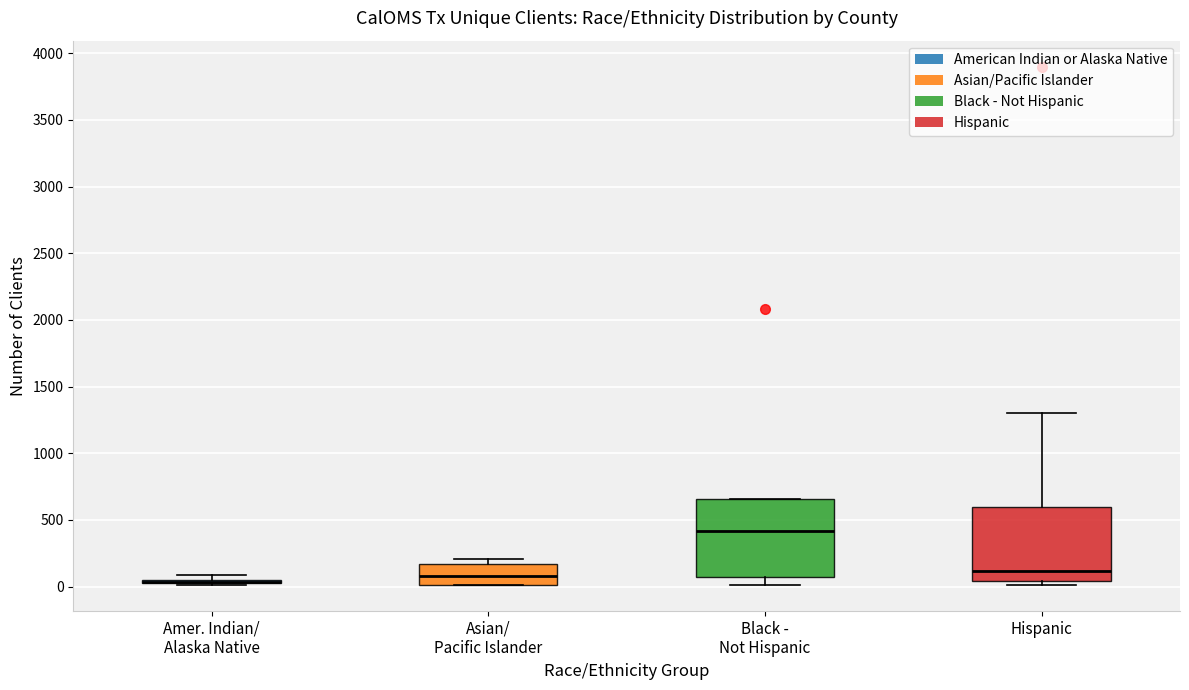

Reading left to right, read every box against the y-axis: the position of its median line, the range the box covers, and the ends of its whiskers. The values are not printed on the chart, so give them approximately, as read against the axis.

Amer. Indian/ Alaska Native: box collapsed to a line at 50, whiskers 0 to 100
Asian/ Pacific Islander: median 100, box 0 to 150, whiskers 0 to 200
Black - Not Hispanic: median 400, box 50 to 650, whiskers 0 to 650
Hispanic: median 100, box 50 to 600, whiskers 0 to 1300